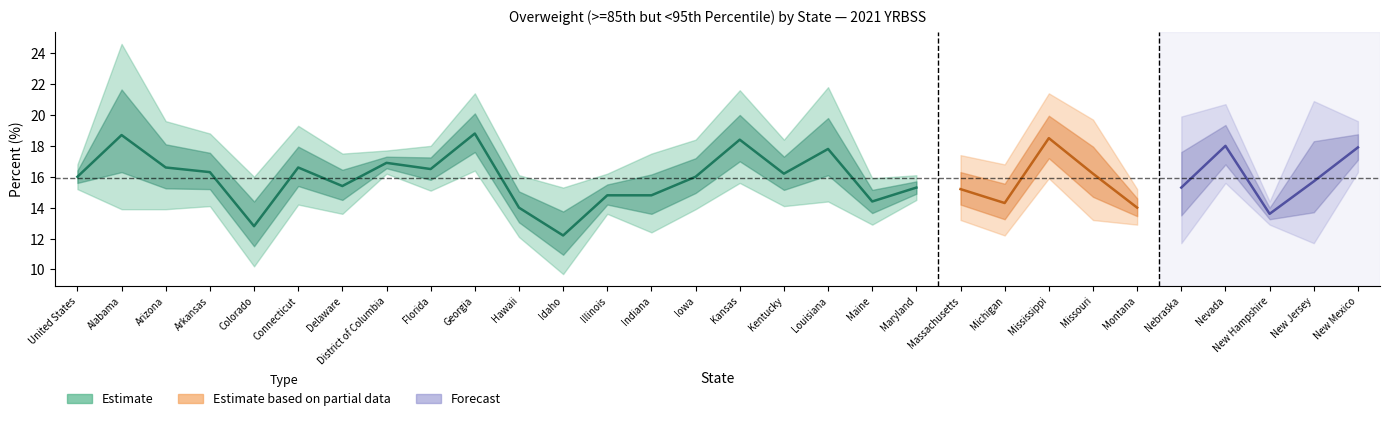

The Upper CI series shows 4.3 at Montana. True or false?

False